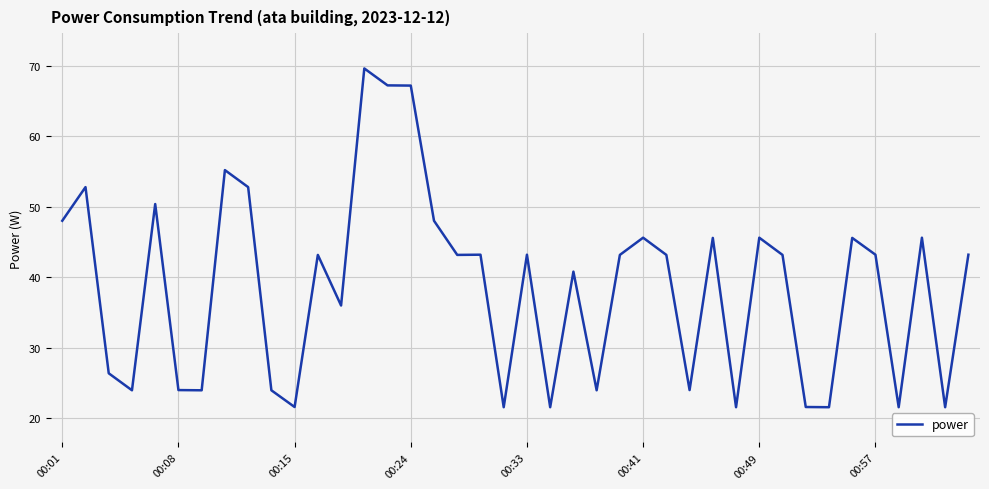

What is the maximum value shown in the chart?

69.6